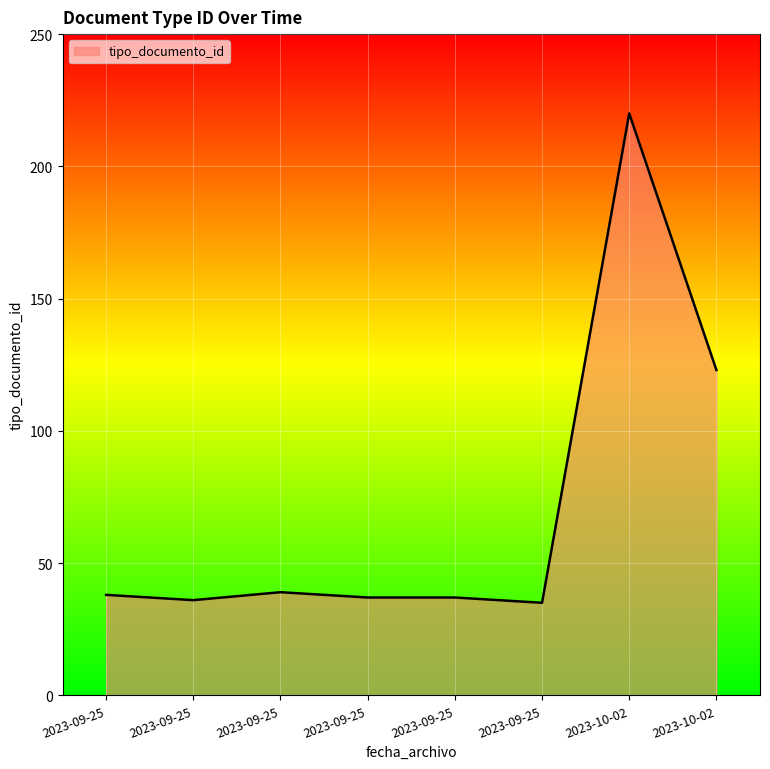

Which label corresponds to the smallest value in the chart?

2023-09-25 13:51:30